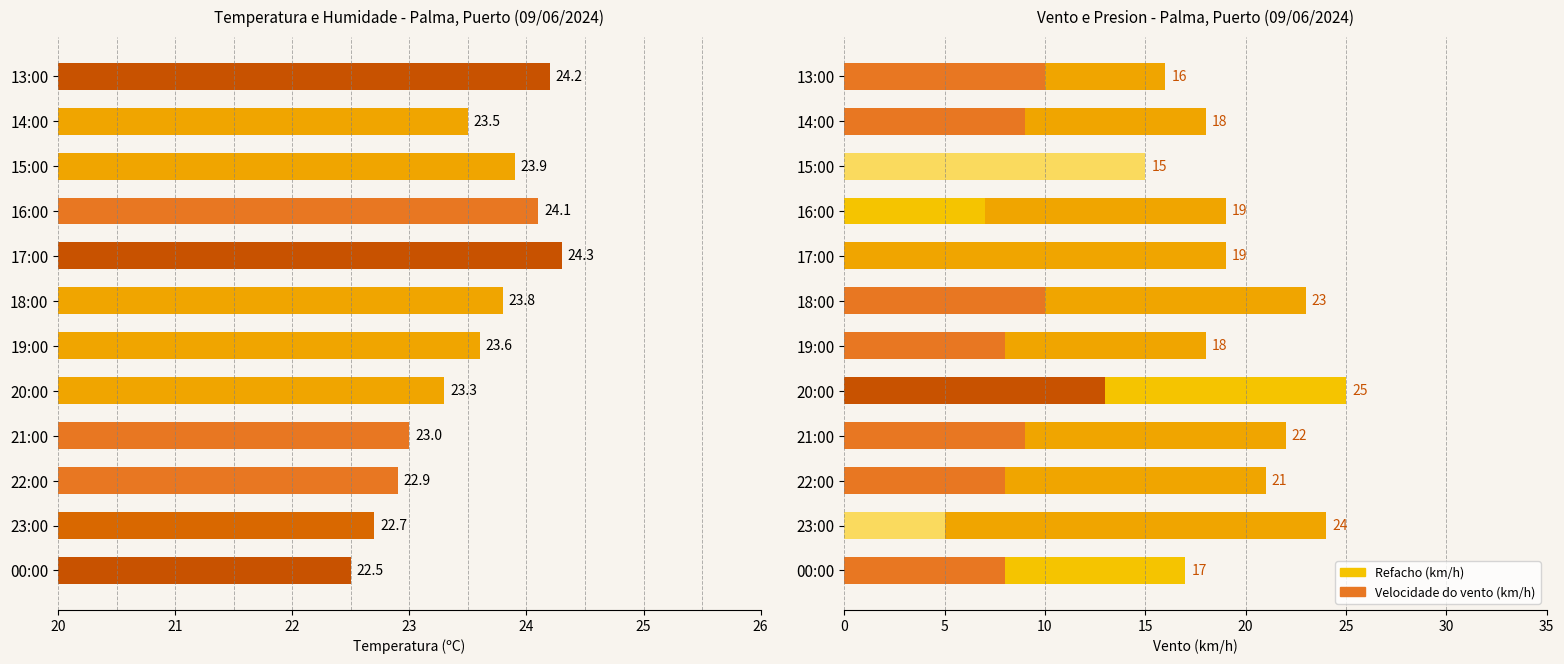

What is the sum of all Velocidade do vento (km/h) values?

101.0